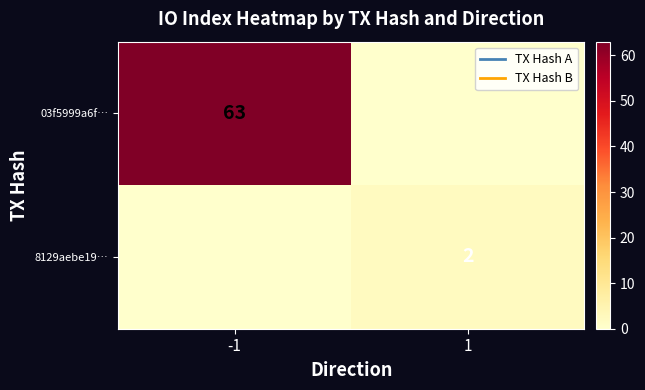

The value of 8129aebe19… at 1 is 4. True or false?

False